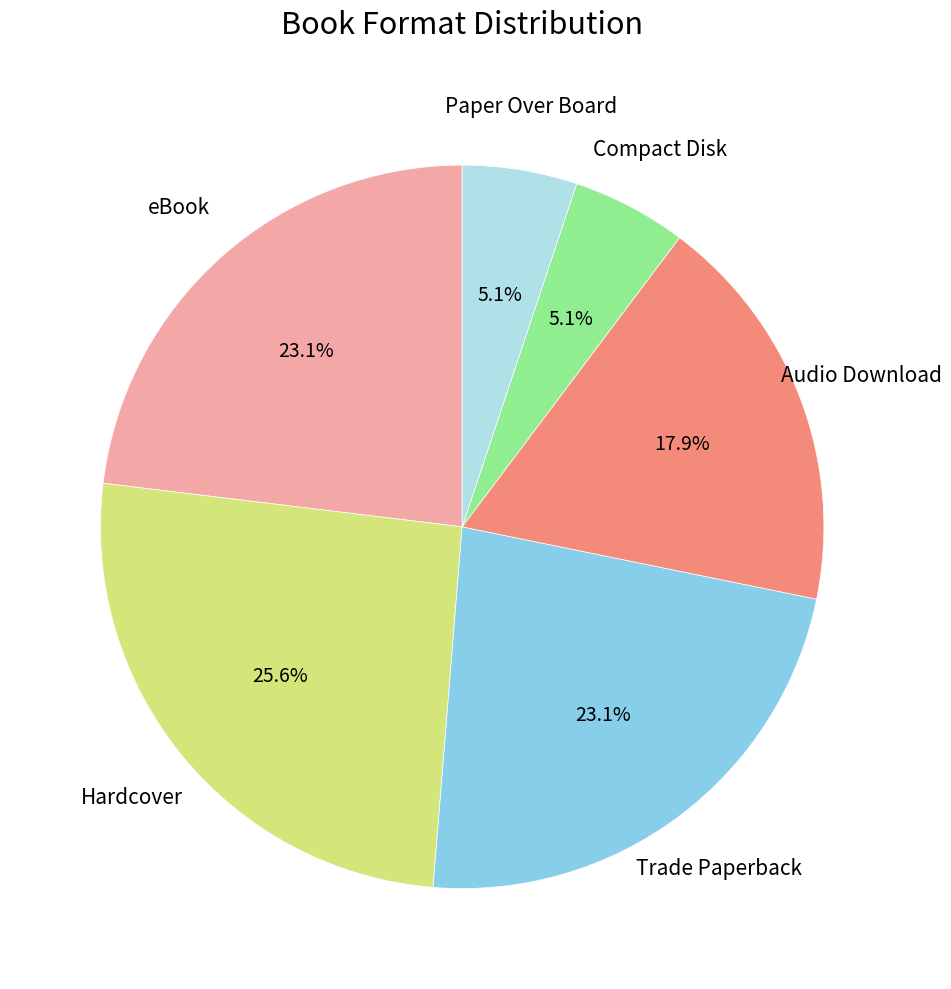

Is there a majority slice in this chart?

No